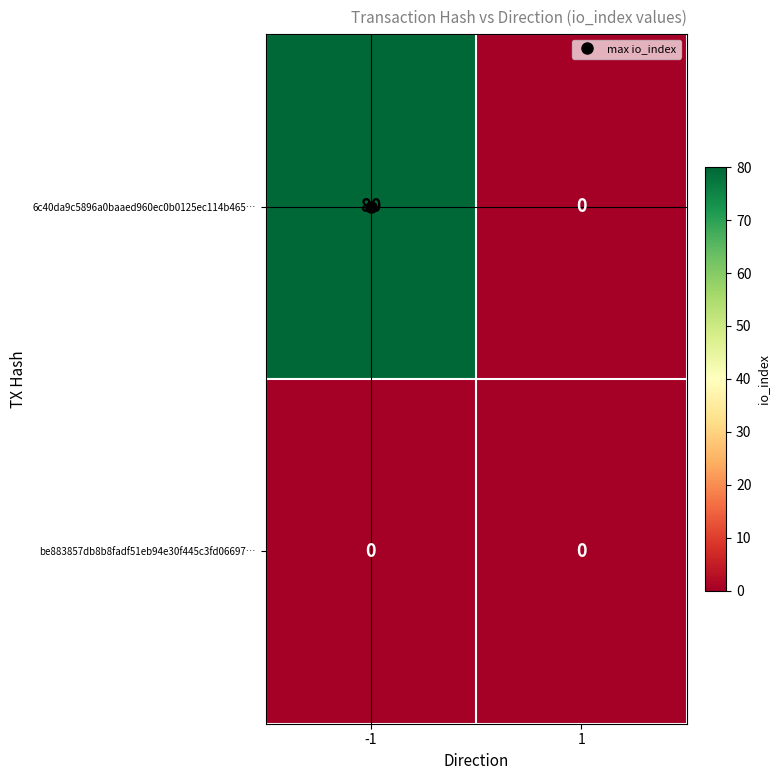

At which category is the sum across all series the highest?

-1